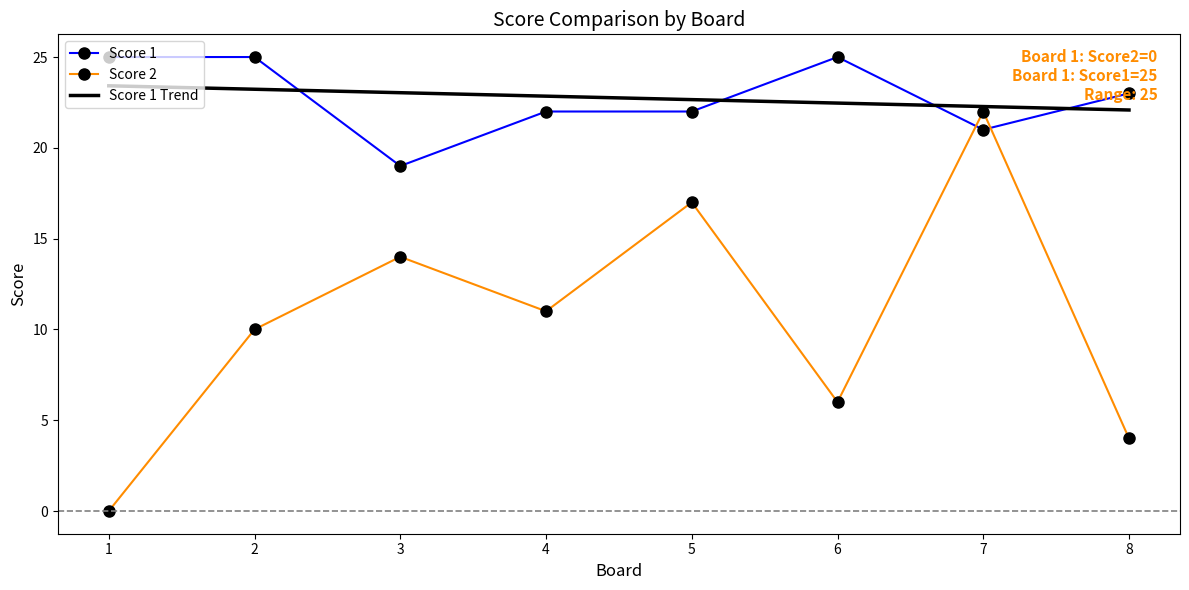

List the labels in order of Score 2 value, largest first.

7, 5, 3, 4, 2, 6, 8, 1